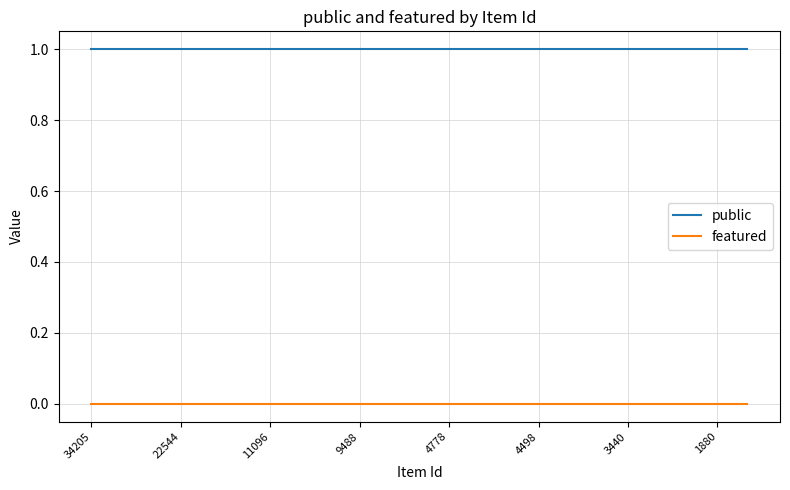

Which series has the largest total across all categories?

public